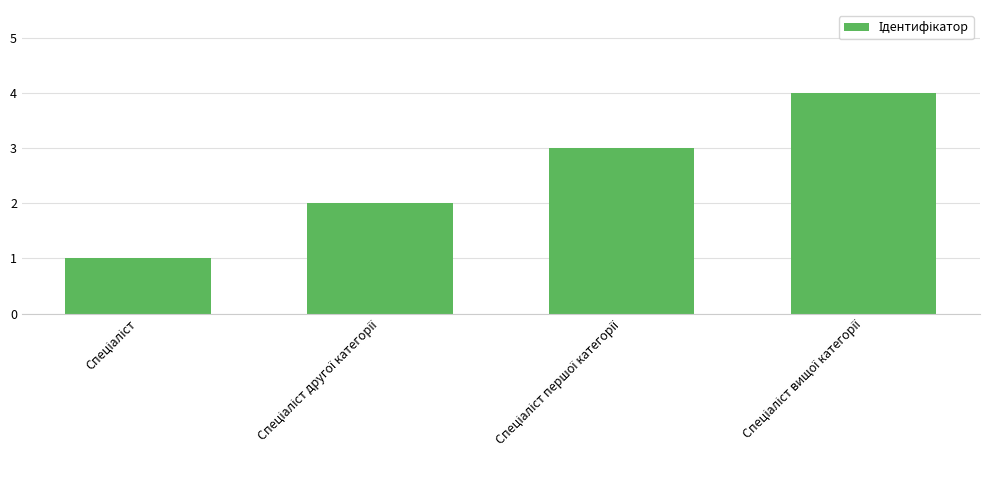

How many series are shown in this chart?

1